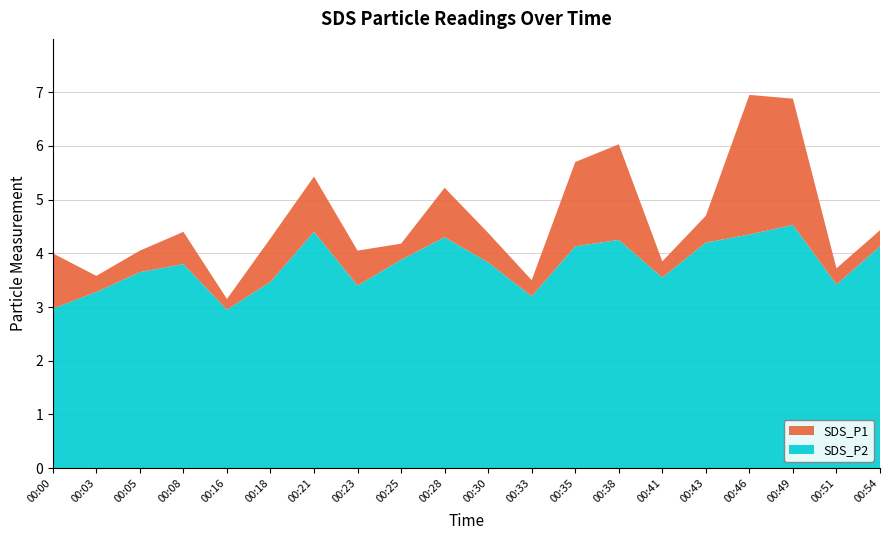

Reading left to right, list all the values displayed in this chart.

SDS_P1: 4.0	3.6	4.0	4.4	3.1	4.3	5.4	4.0	4.2	5.2	4.4	3.5	5.7	6.0	3.9	4.7	7.0	6.9	3.7	4.4
SDS_P2: 3.0	3.3	3.6	3.8	3.0	3.5	4.4	3.4	3.9	4.3	3.8	3.2	4.1	4.2	3.5	4.2	4.3	4.5	3.4	4.1